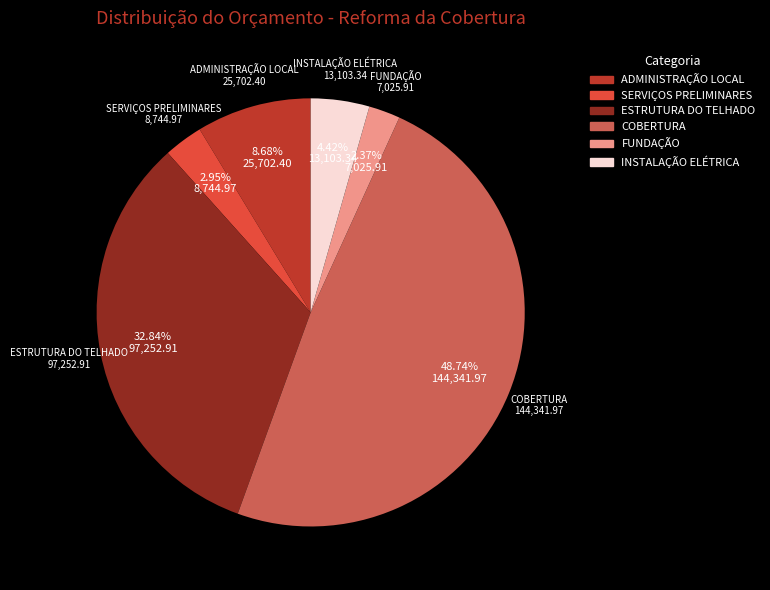

How many slices are in this pie chart?

6